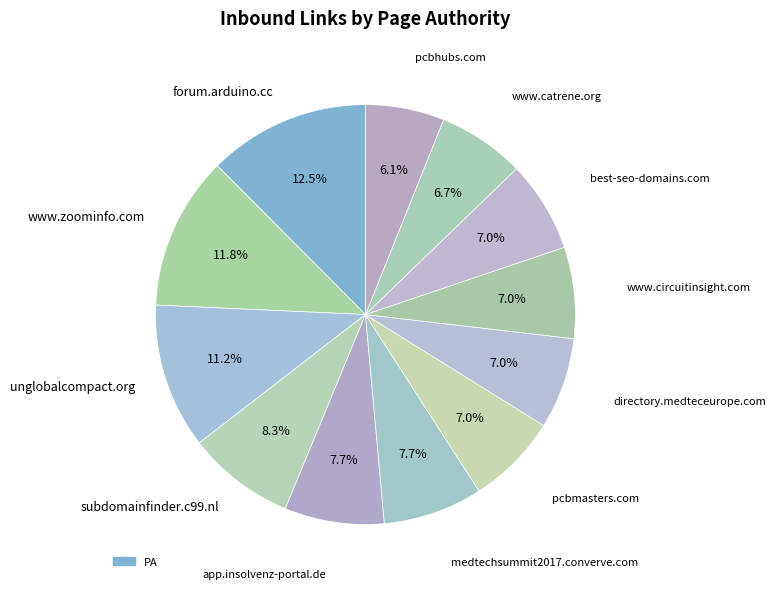

How many slices are in this pie chart?

12